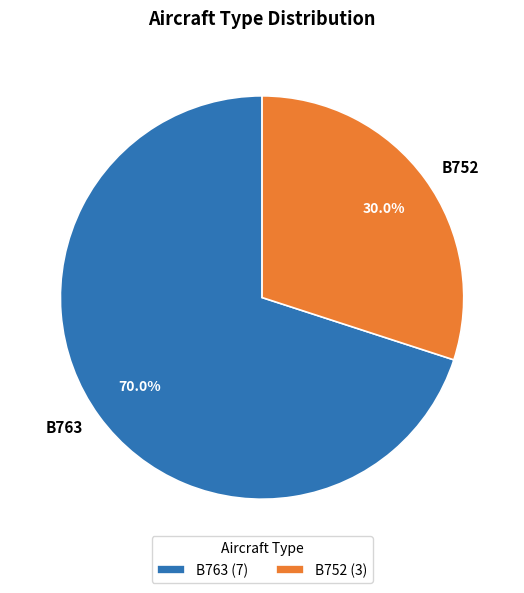

Rank the categories by value from lowest to highest.

B752, B763